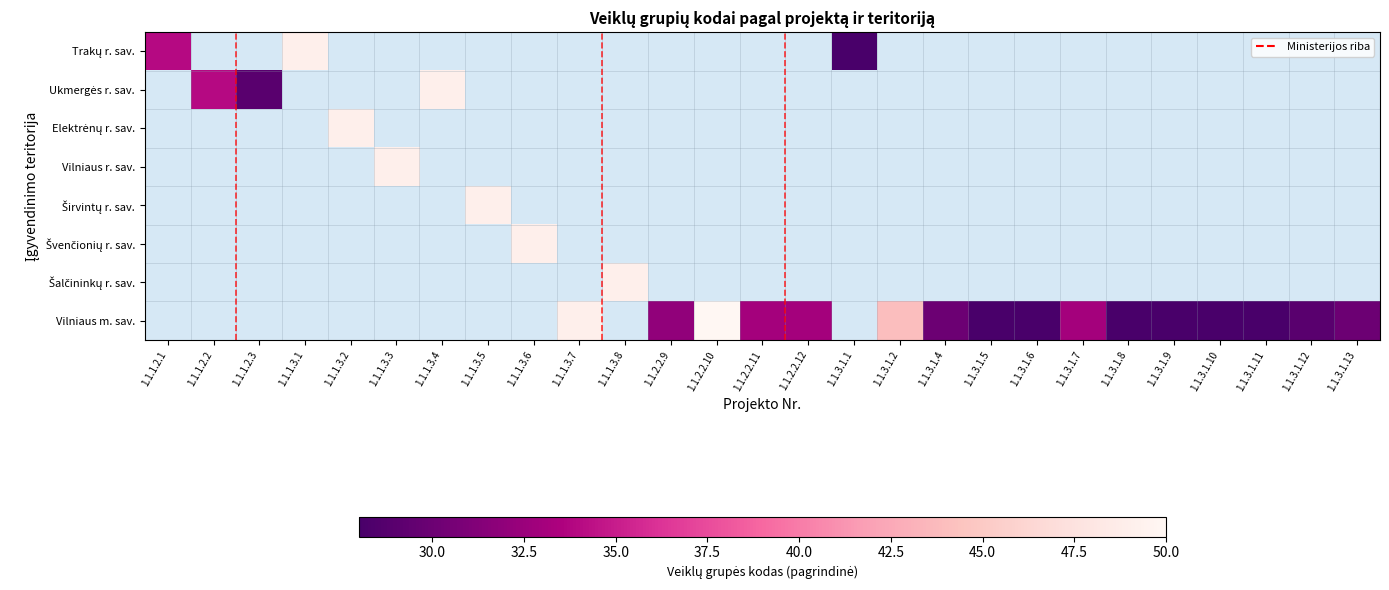

Which label corresponds to the largest value in the chart?

1.1.2.2.10